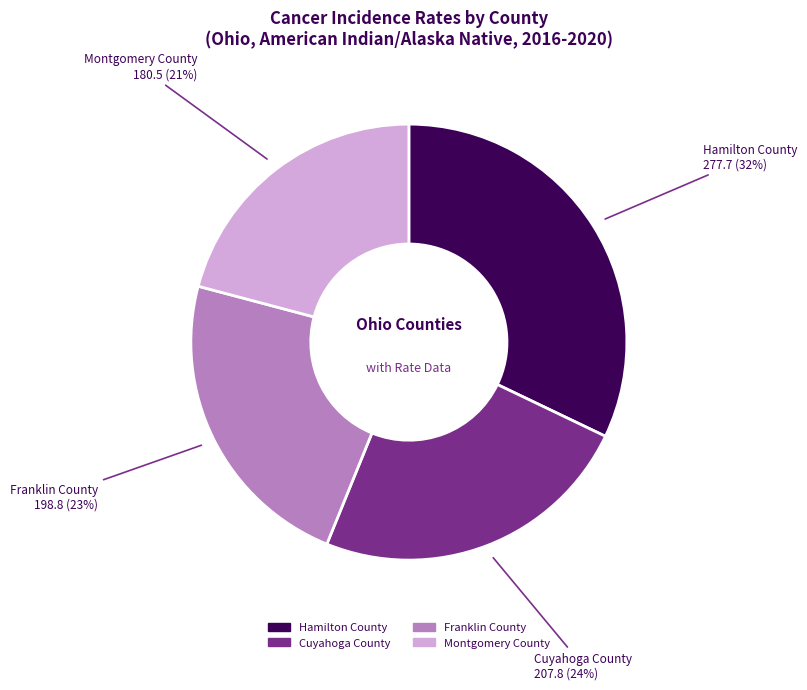

How many segments does this pie chart have?

4